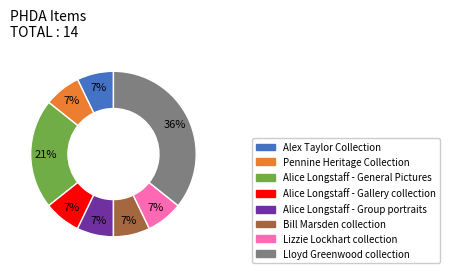

Count the number of slices in the pie.

8